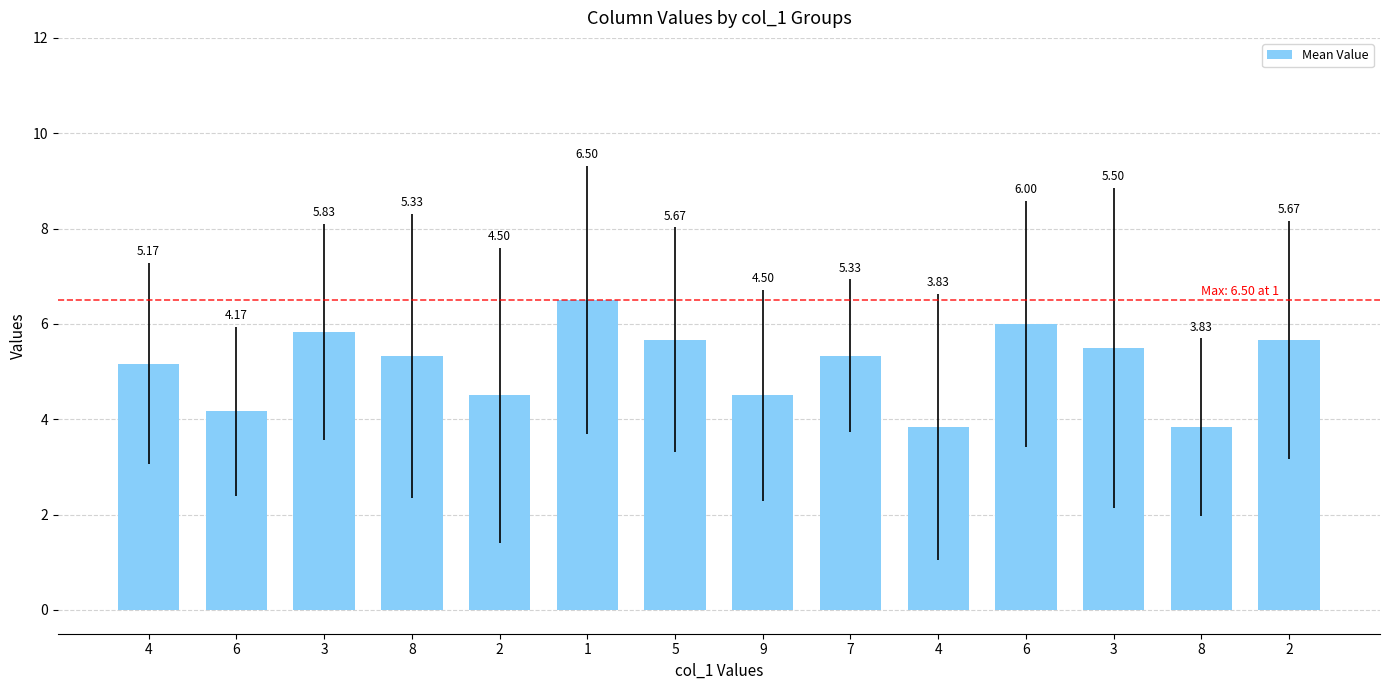

How many bars are there in total?

14